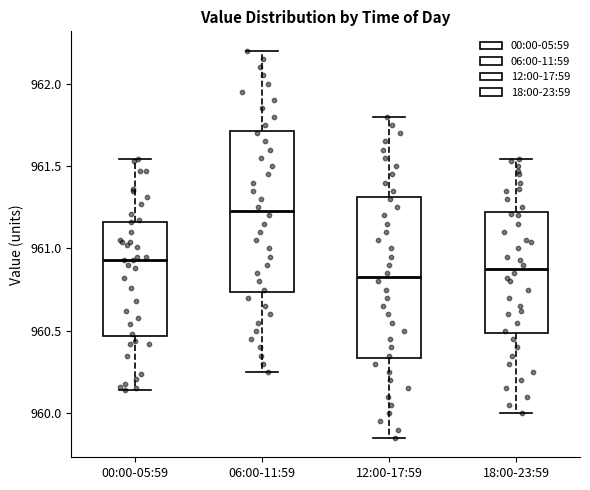

Reading left to right, transcribe this box plot: for each box, give where its median line is, the range the box spans, and where its two whiskers end, as read against the y-axis. The values are not printed on the chart, so give them approximately, as read against the axis.

00:00-05:59: median 960.95, box 960.45 to 961.15, whiskers 960.15 to 961.55
06:00-11:59: median 961.25, box 960.75 to 961.70, whiskers 960.25 to 962.20
12:00-17:59: median 960.85, box 960.35 to 961.30, whiskers 959.85 to 961.80
18:00-23:59: median 960.90, box 960.50 to 961.20, whiskers 960.00 to 961.55